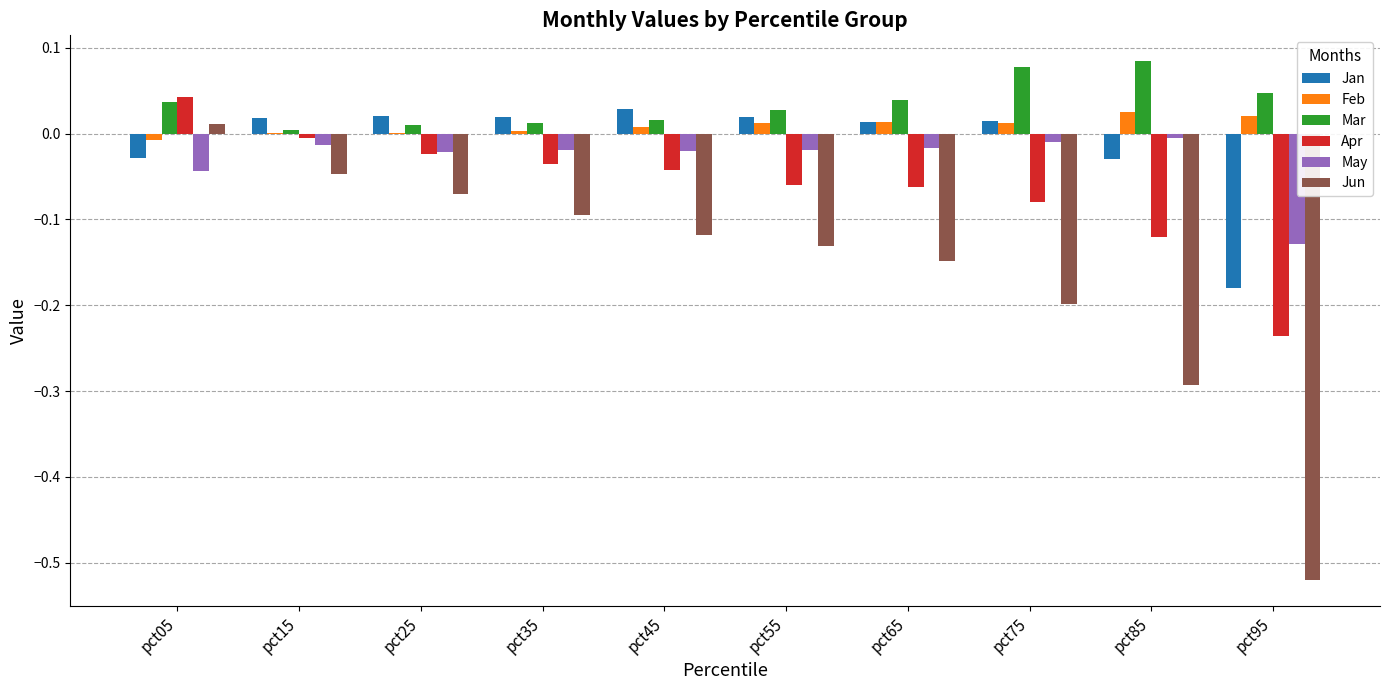

Is it true that Mar equals 0.1 at pct95?

False